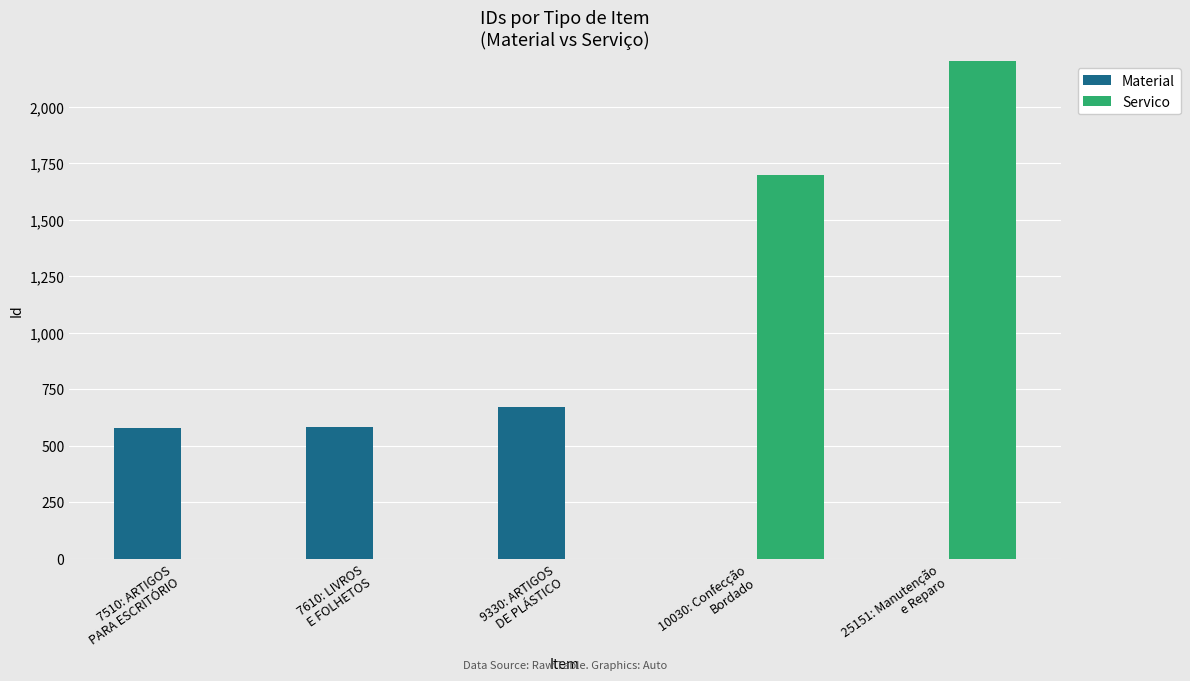

The Material series shows 395 at 10030: Confecção
Bordado. True or false?

False